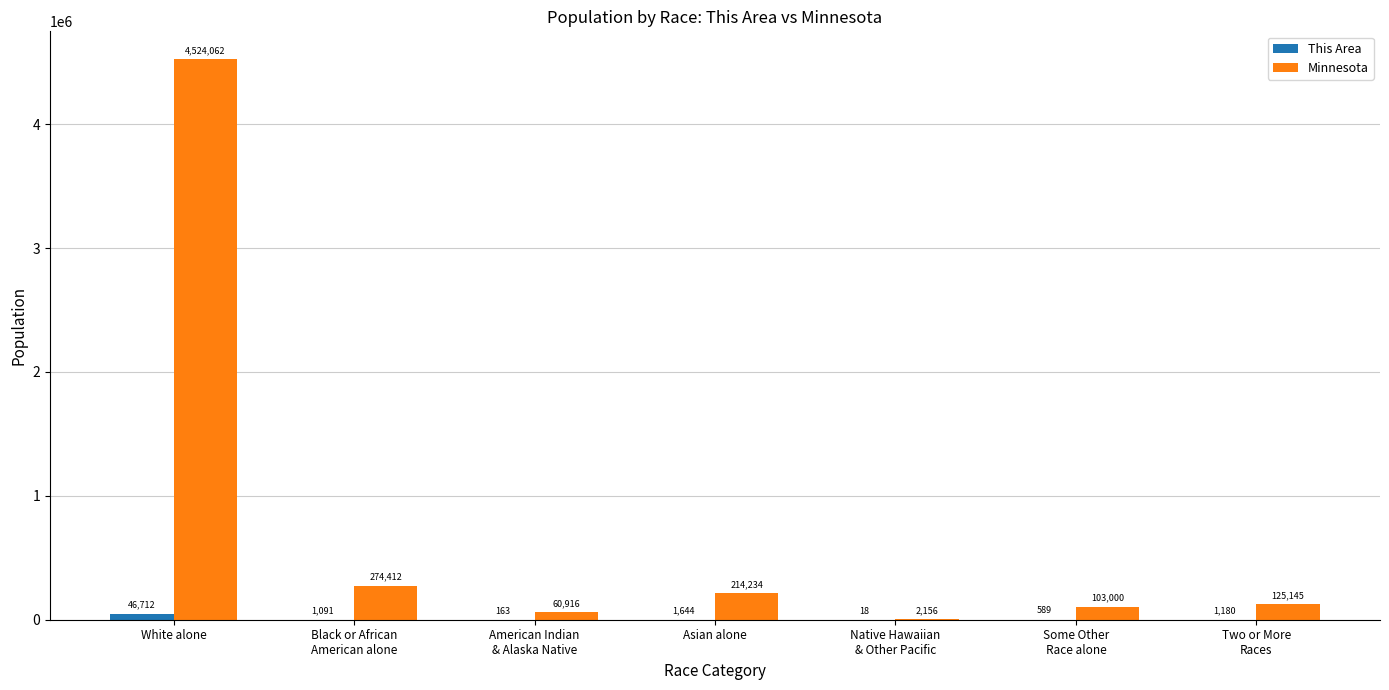

What is the total value across all series at Asian alone?

215878